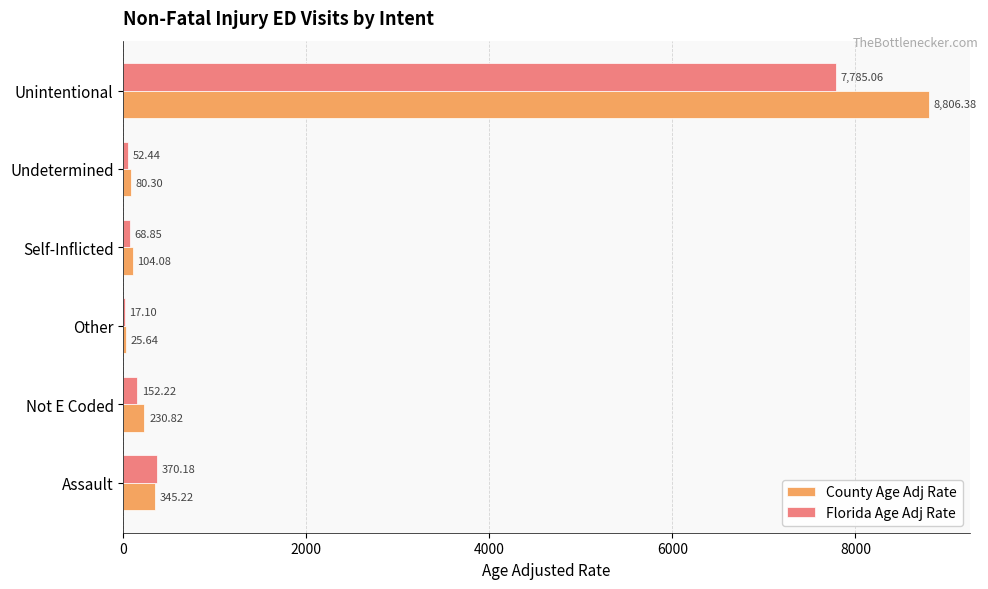

Which series has the largest total across all categories?

County Age Adj Rate